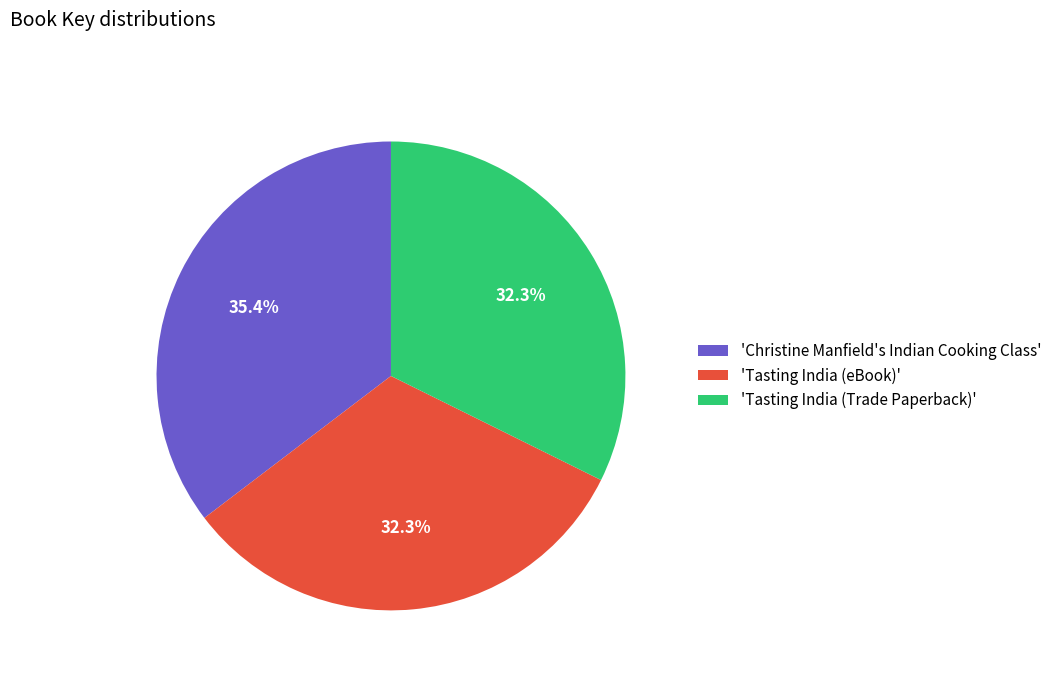

How much of the chart is everything except 'Tasting India (eBook)'?

67.7%